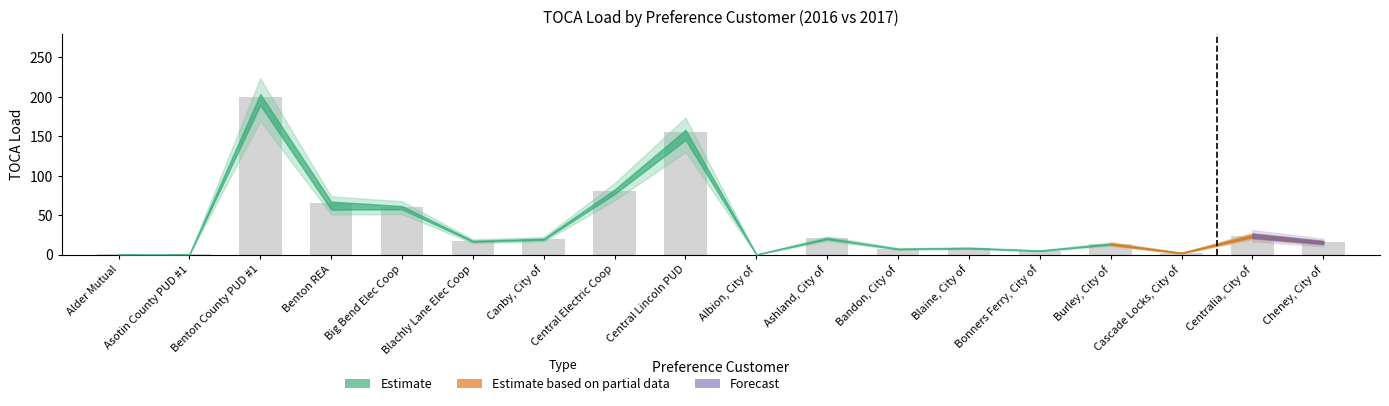

Where is the data nearest to the value 100?

Central Electric Coop